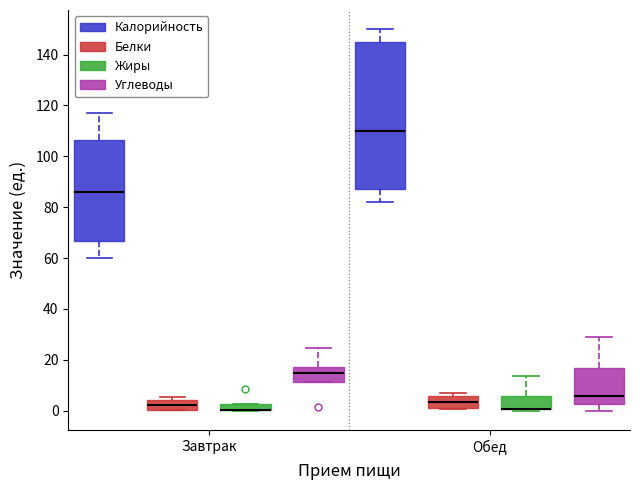

Where is the upper edge of the box for Обед (Белки) on the y-axis? The values are not printed on the chart, so give them approximately, as read against the axis.

6